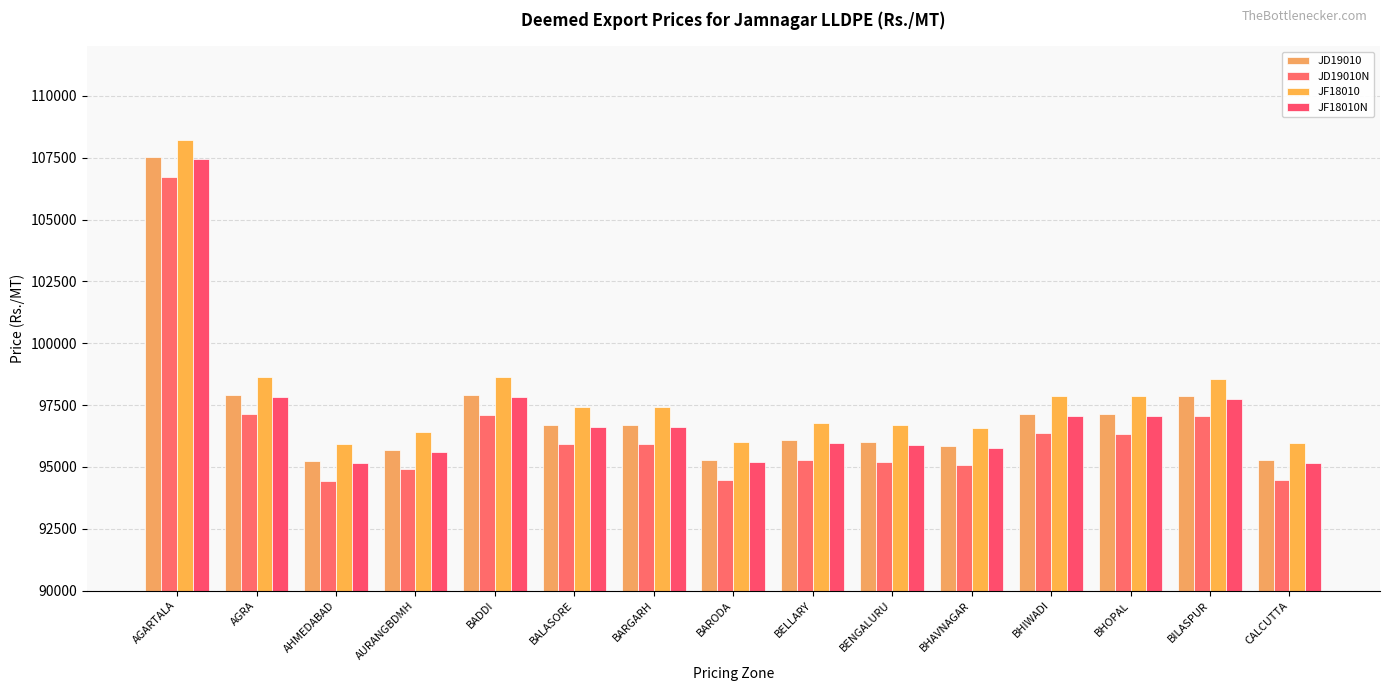

At which label does JD19010N reach its minimum?

AHMEDABAD